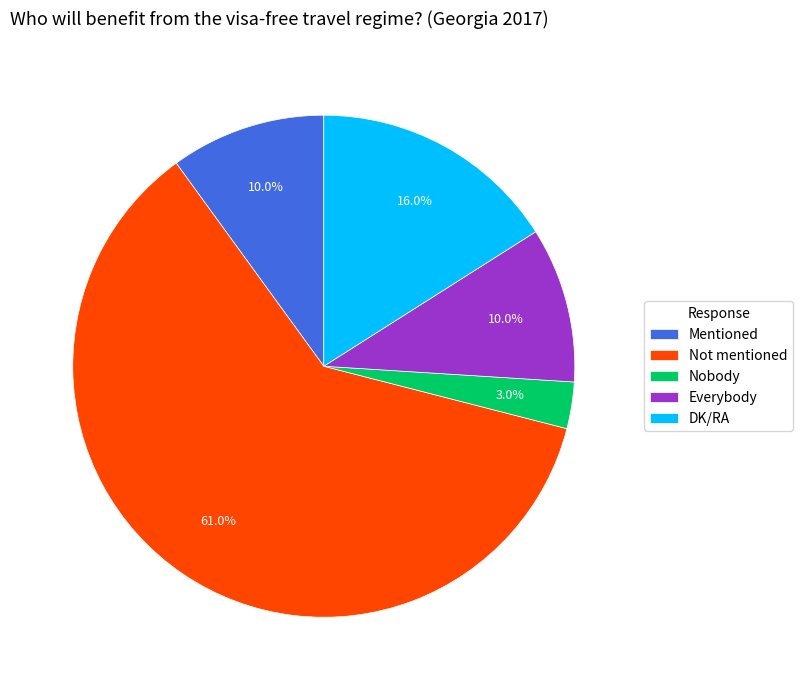

Is Mentioned the majority of the pie?

No